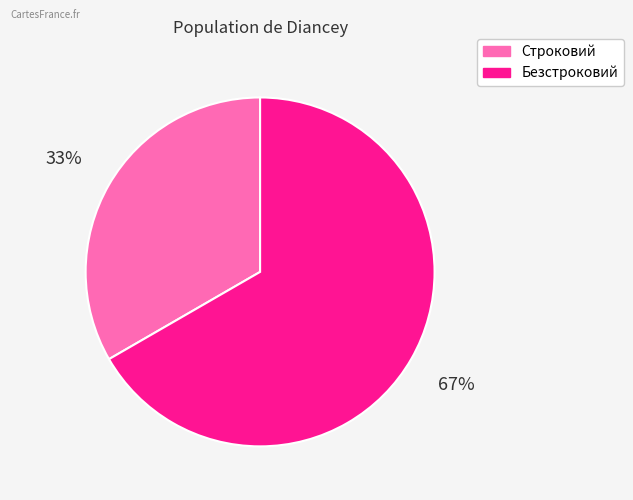

To the nearest percent, what is the combined percentage of Безстроковий and Строковий?

100%